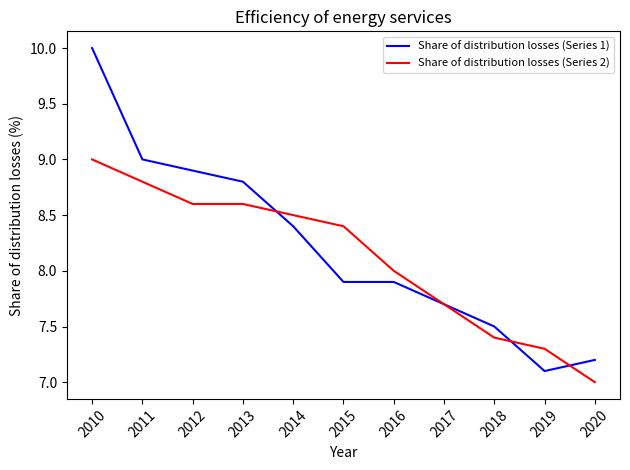

How many Share of distribution losses (Series 2) values are between 7 and 8?

5